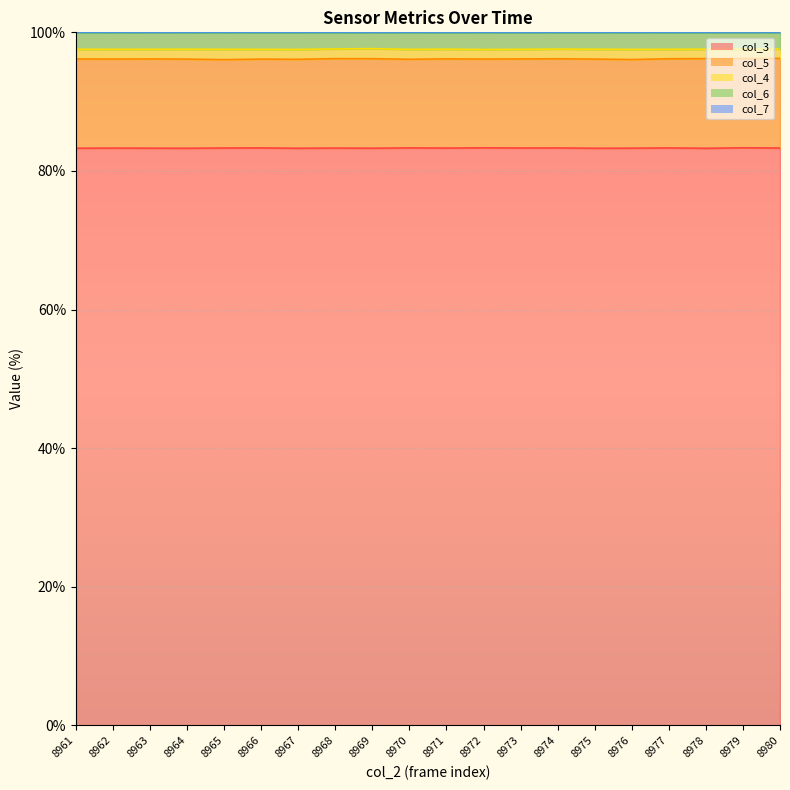

Where is col_3_line nearest to the value 83?

8978